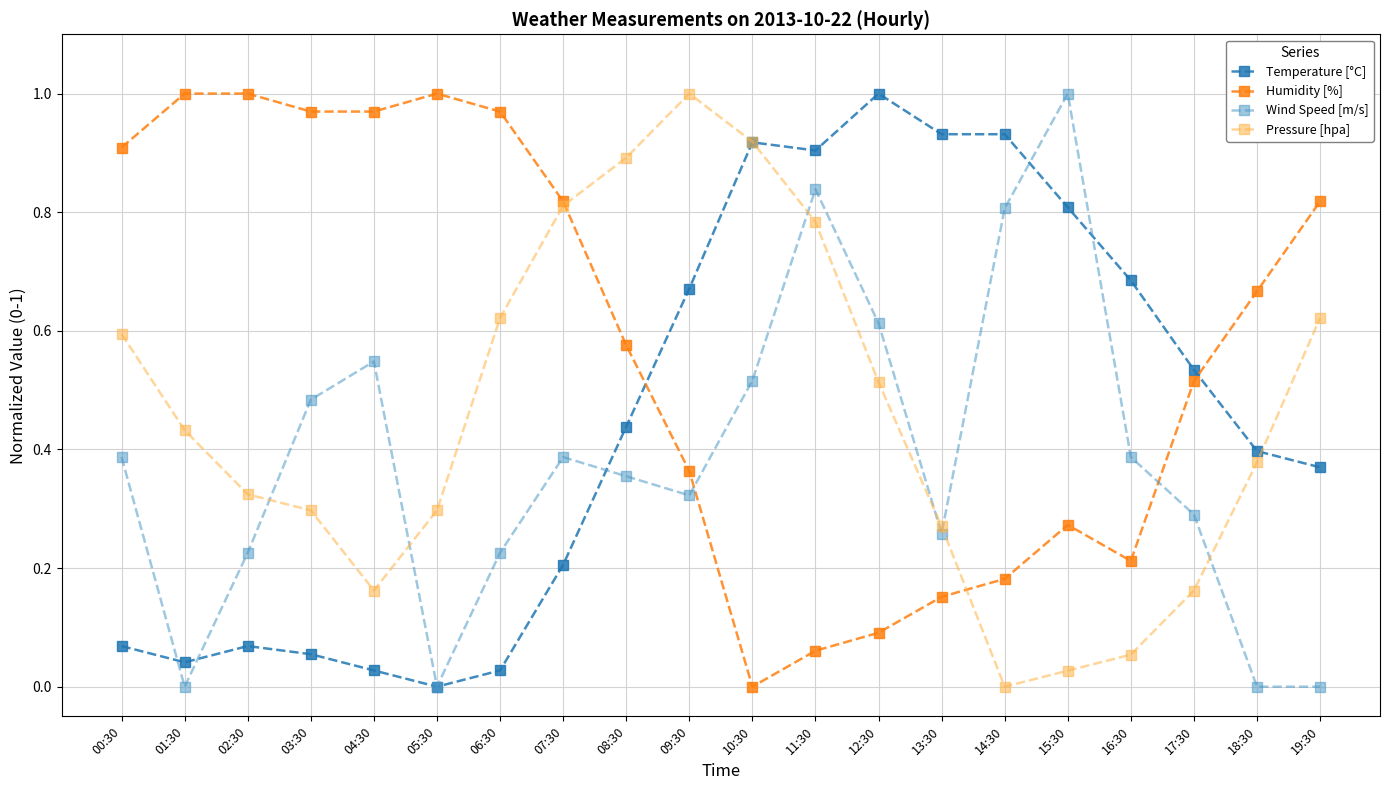

Where is the first local maximum for Temperature [°C]?

02:30